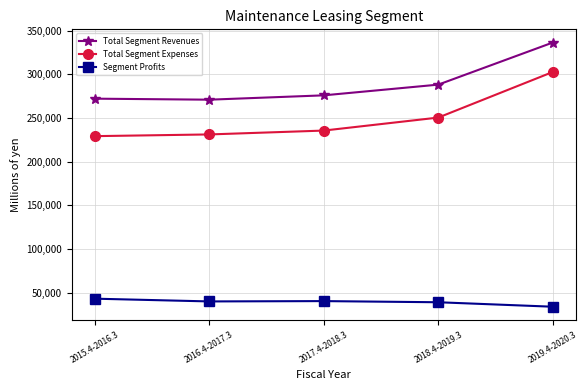

At which category does the chart reach its minimum across all series?

2019.4-2020.3